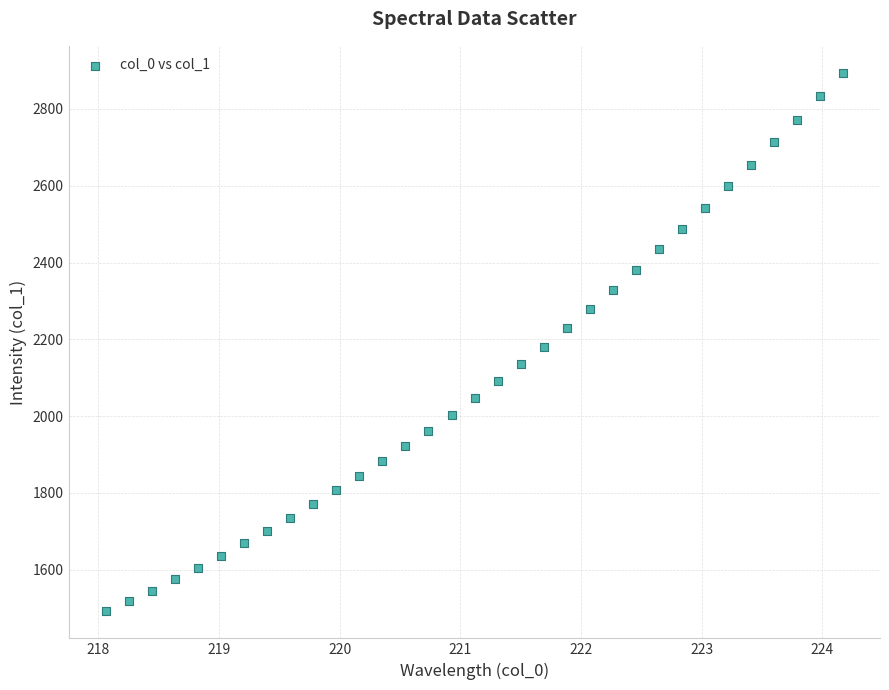

What is the range of Y values (max minus min)?

1402.6